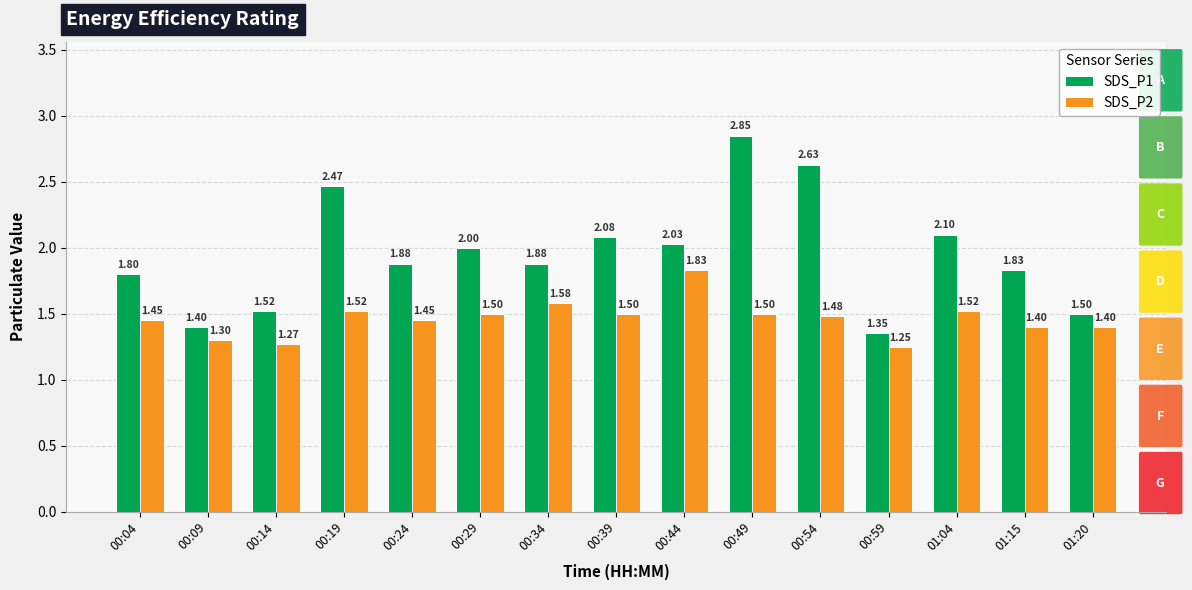

At which label does SDS_P2 reach its minimum?

00:59